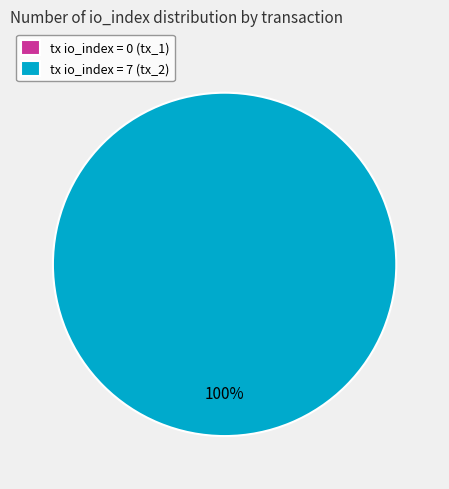

The tx_index_7 slice represents 100% of the pie. True or false?

True